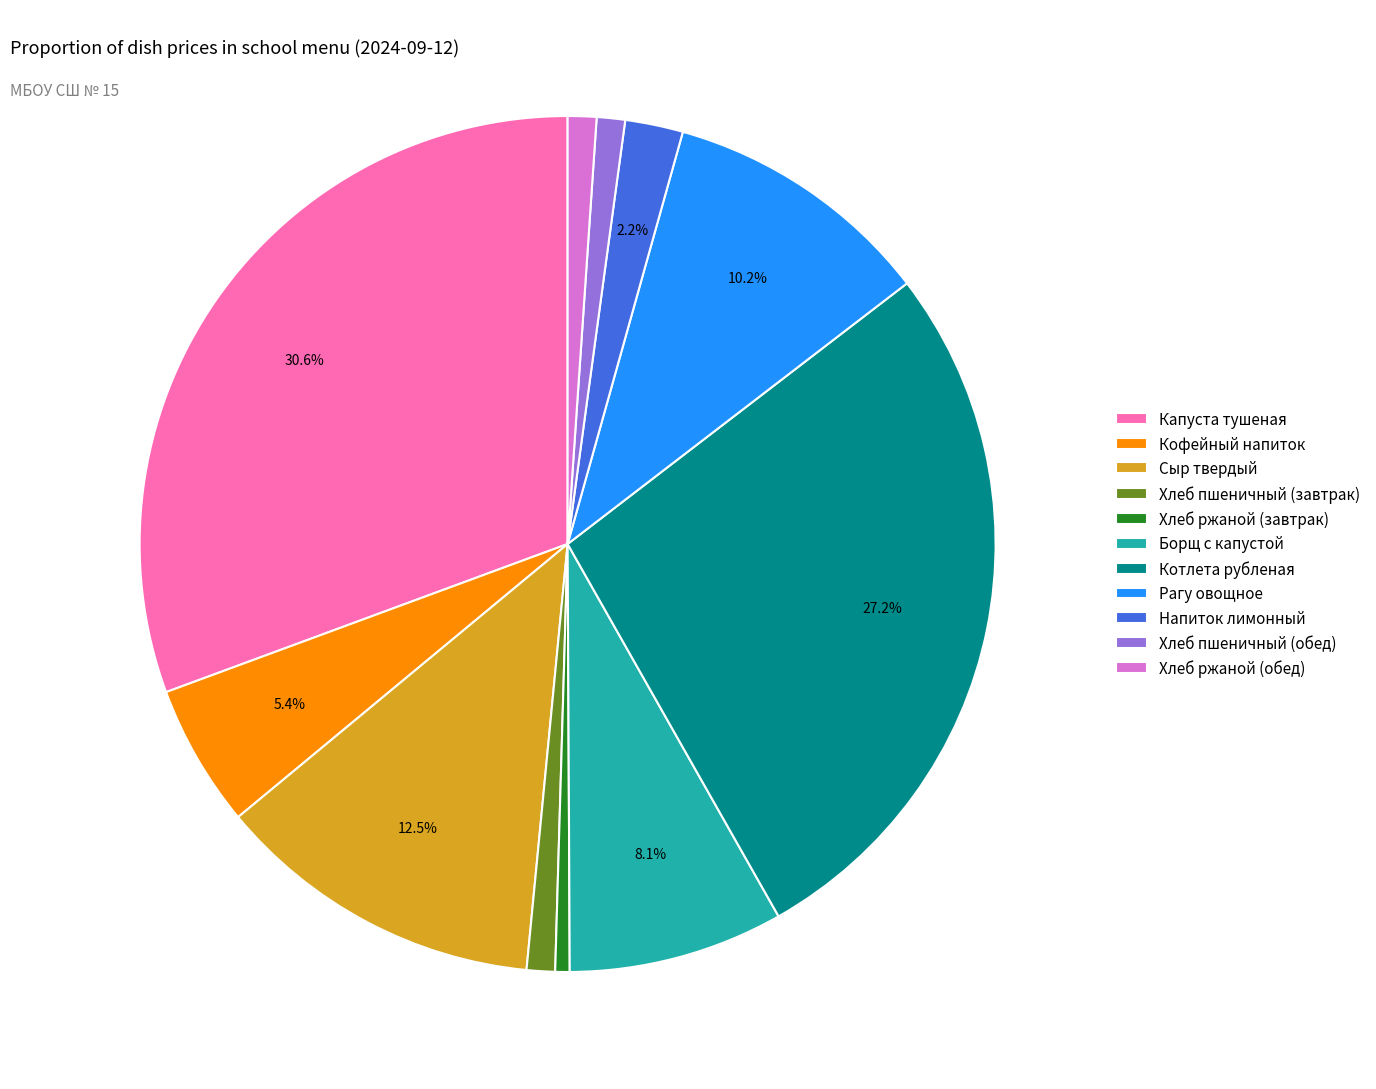

To the nearest percent, what portion does Кофейный напиток represent?

5%